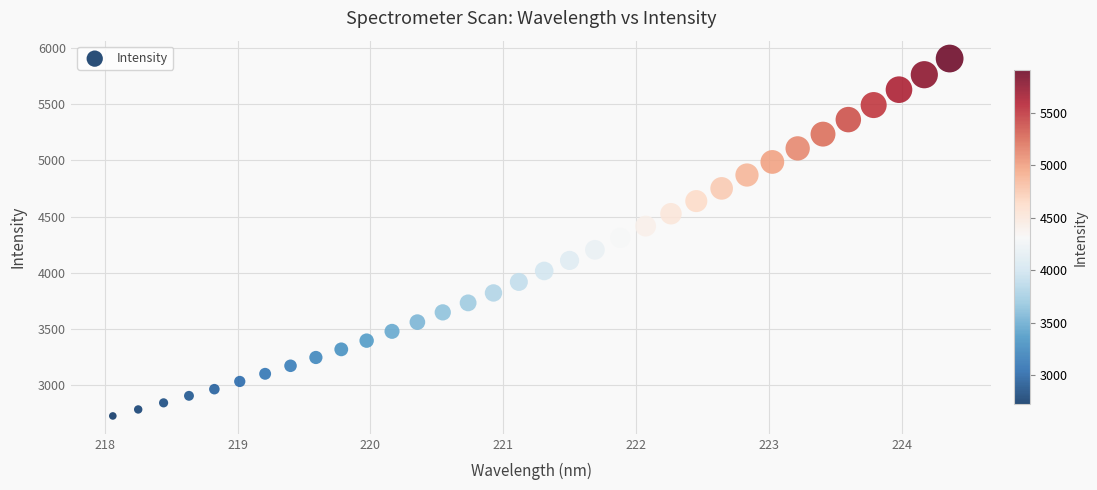

What is the range of Y values (max minus min)?

3186.0